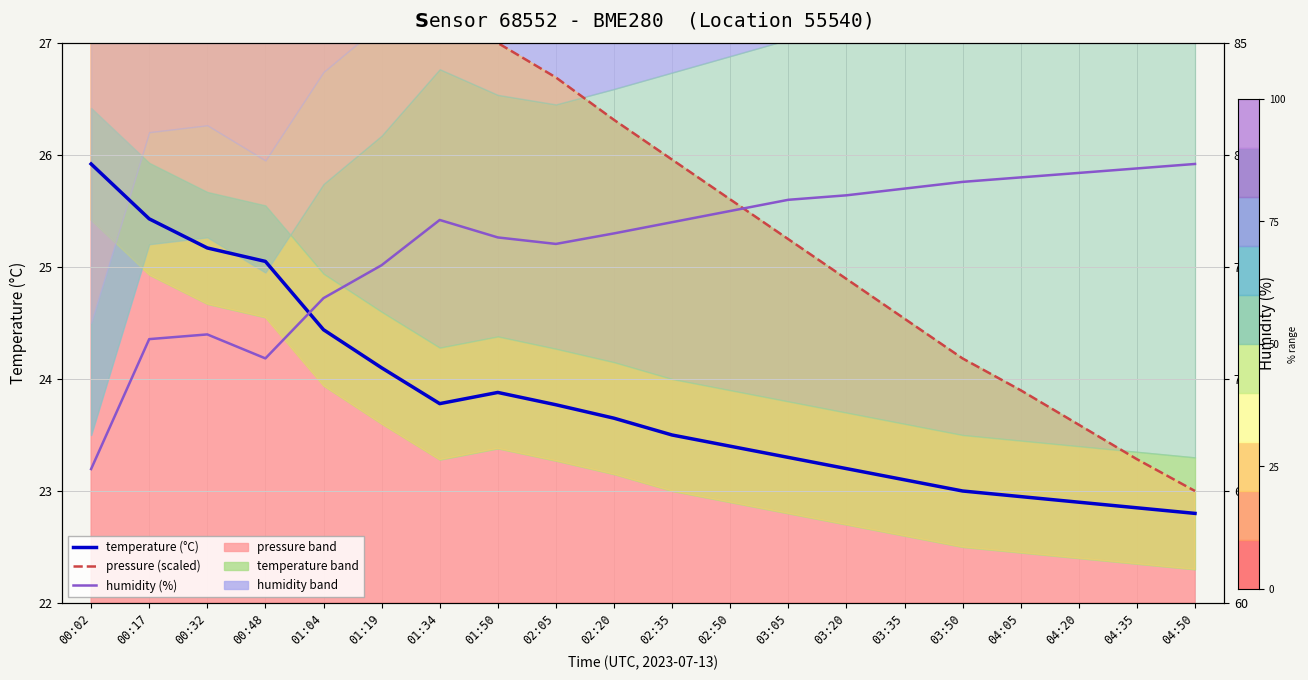

True or false: temperature (°C) has a value of 31.5 at 04:50.

False